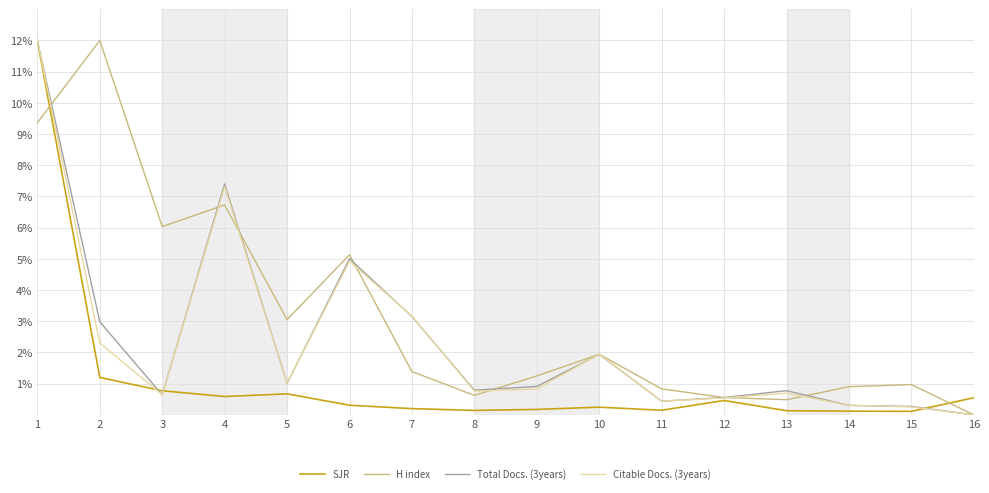

The Total Docs. (3years) series shows 3.4 at 6. True or false?

False